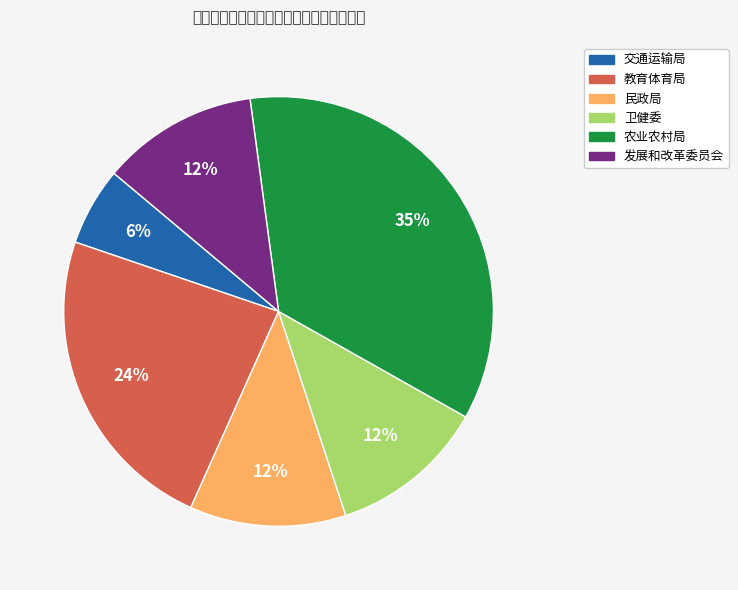

What is the largest slice in the pie chart?

农业农村局